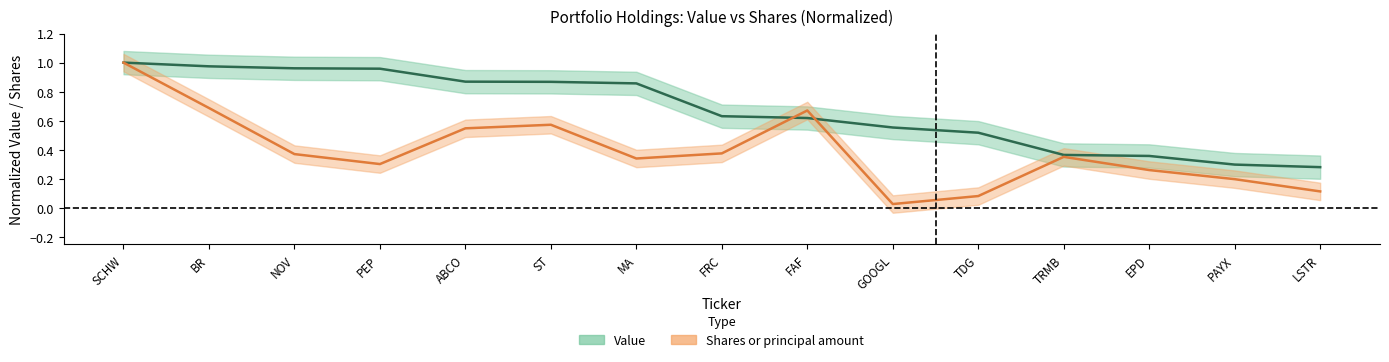

At how many categories does at least one series exceed 0?

15